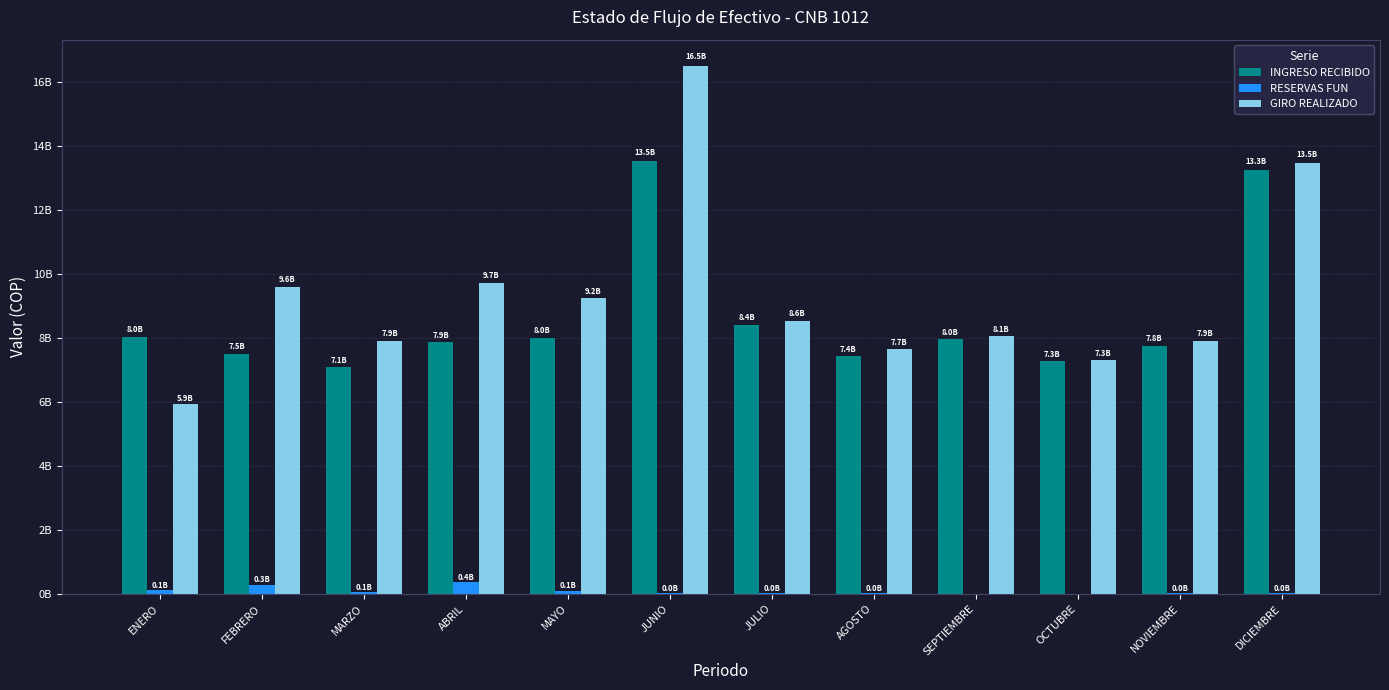

What are all the series names shown in the legend?

INGRESO RECIBIDO, RESERVAS FUN, GIRO REALIZADO